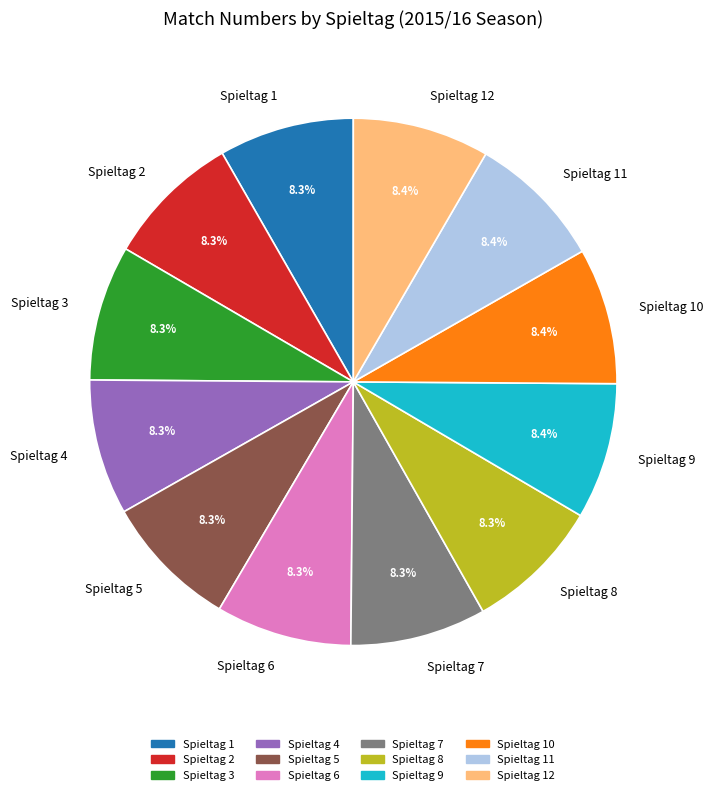

Do Spieltag 12 and Spieltag 1 together represent more than half of the pie?

No